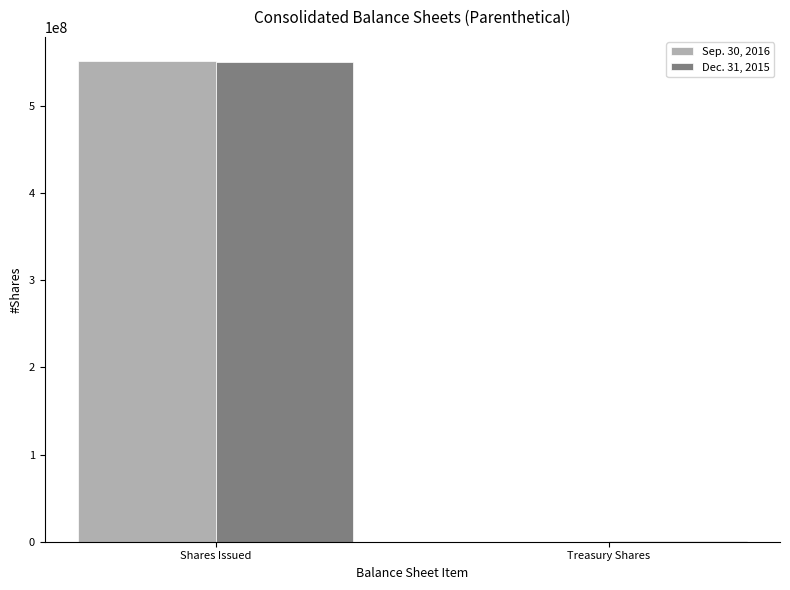

At which label does Sep. 30, 2016 reach its peak?

Shares Issued